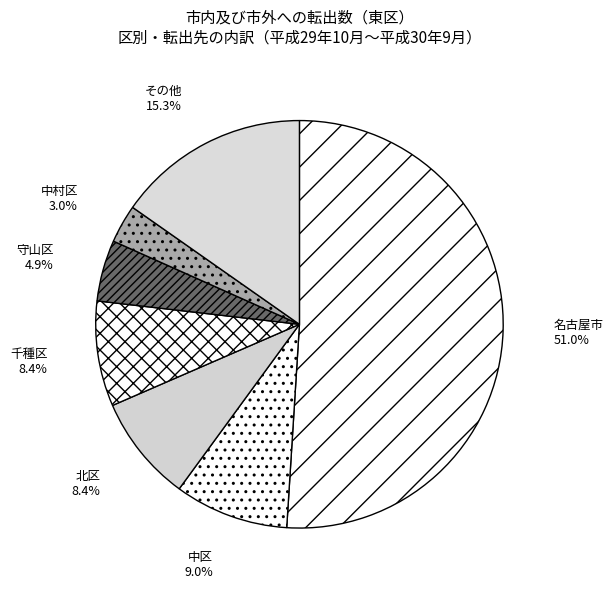

Which category accounts for the majority?

名古屋市